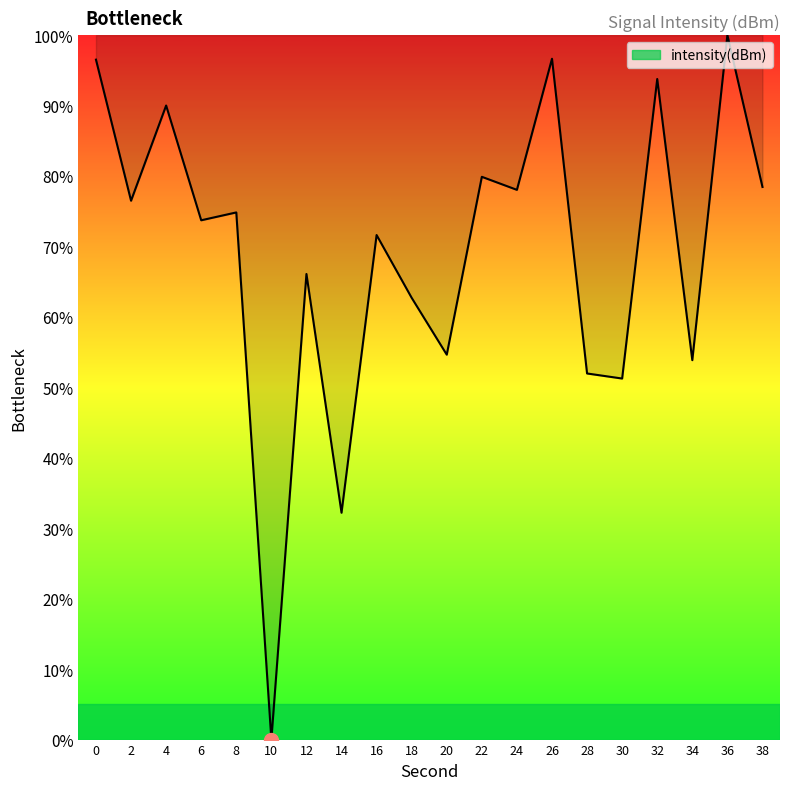

True or false: the data shows 93.8 at 32.

True